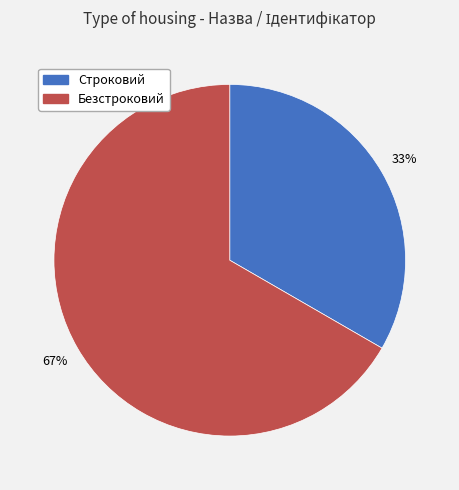

What is the ratio of the value at Безстроковий to the value at Строковий?

2.0